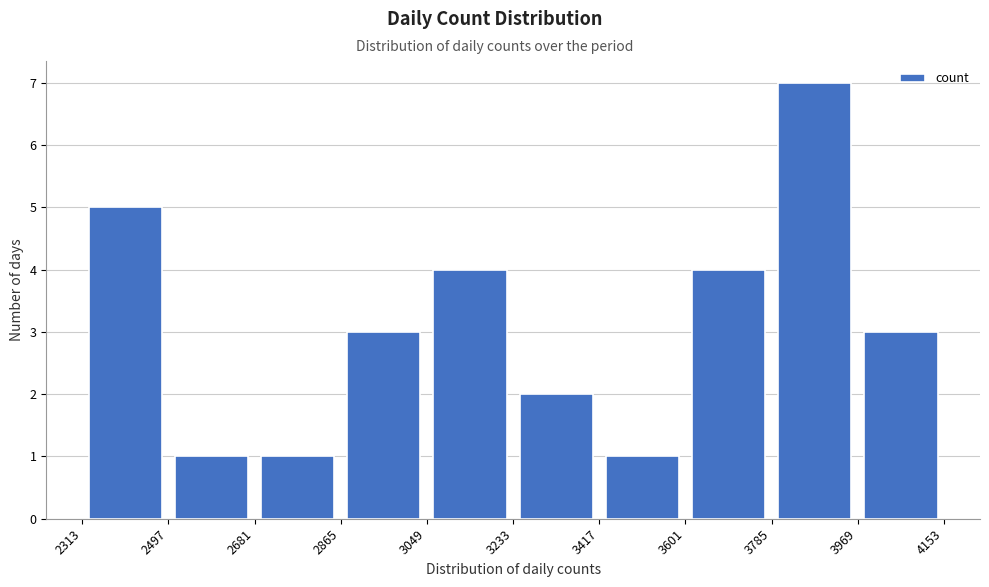

Reading left to right, list every bar in this chart as the range it spans on the x-axis followed by its height. The values are not printed on the chart, so give them approximately, as read against the axis.

2313 to 2497: 5
2497 to 2681: 1
2681 to 2865: 1
2865 to 3049: 3
3049 to 3233: 4
3233 to 3417: 2
3417 to 3601: 1
3601 to 3785: 4
3785 to 3969: 7
3969 to 4153: 3